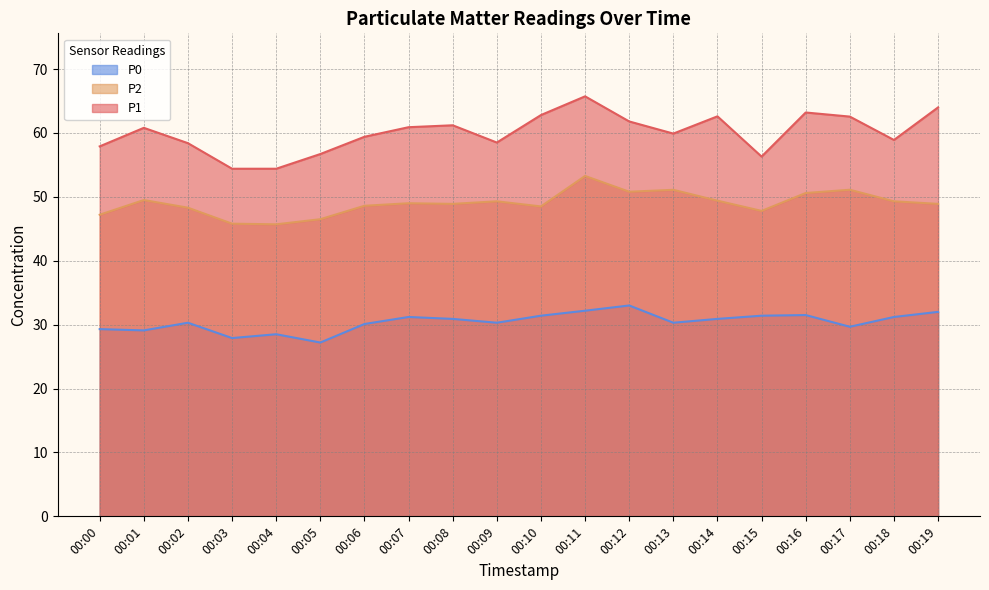

At which label does P0 reach its peak?

00:12